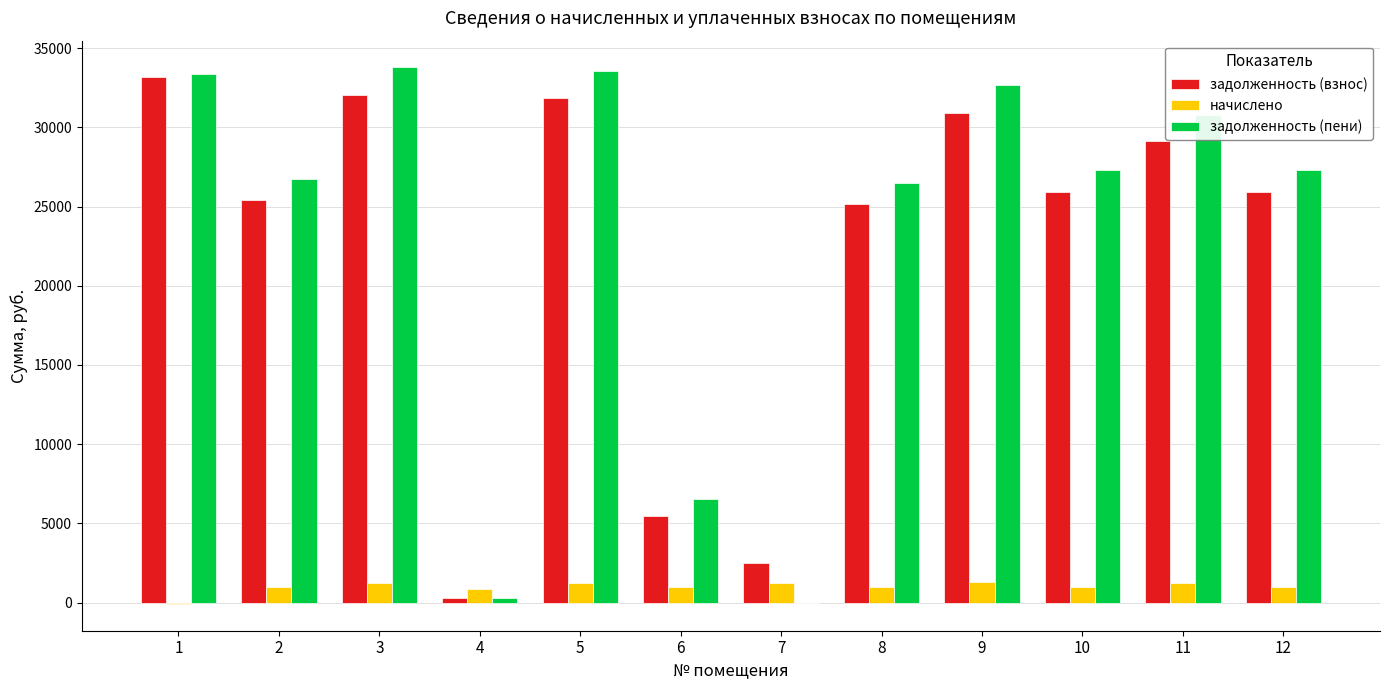

Which series has the widest spread of values?

задолженность (пени)